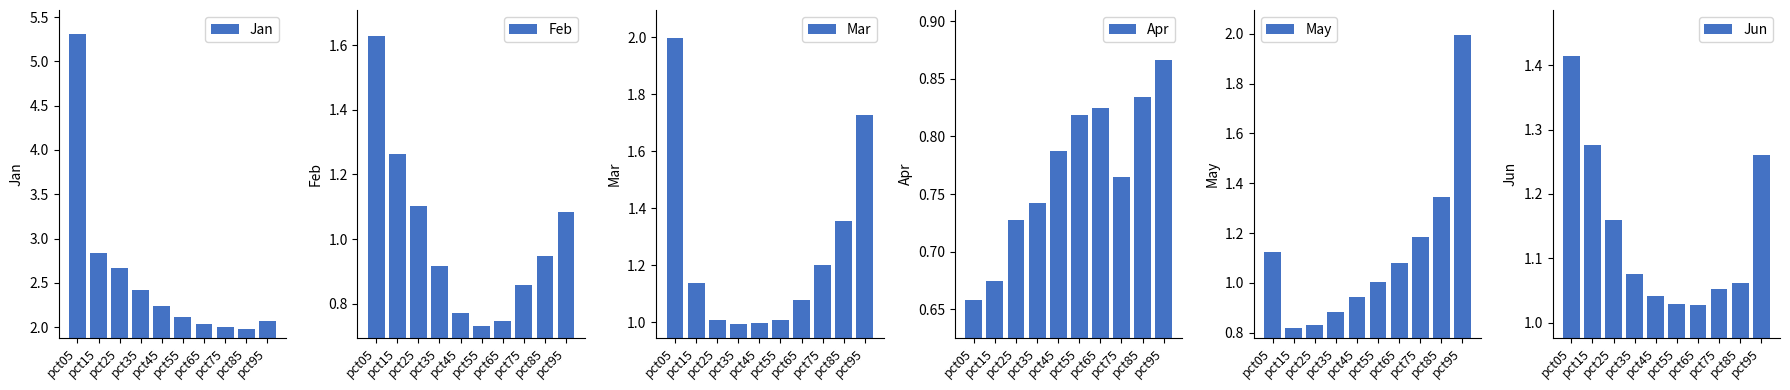

What is the highest value of the Jan series?

5.3